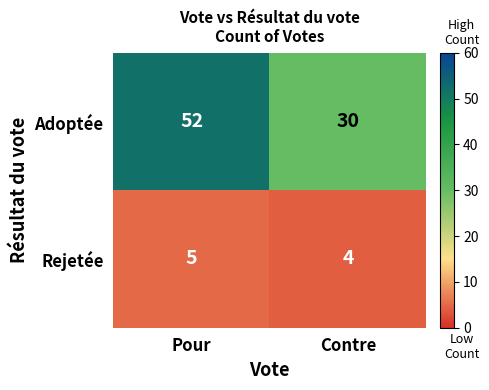

What is the difference between the highest and lowest values at Contre?

26